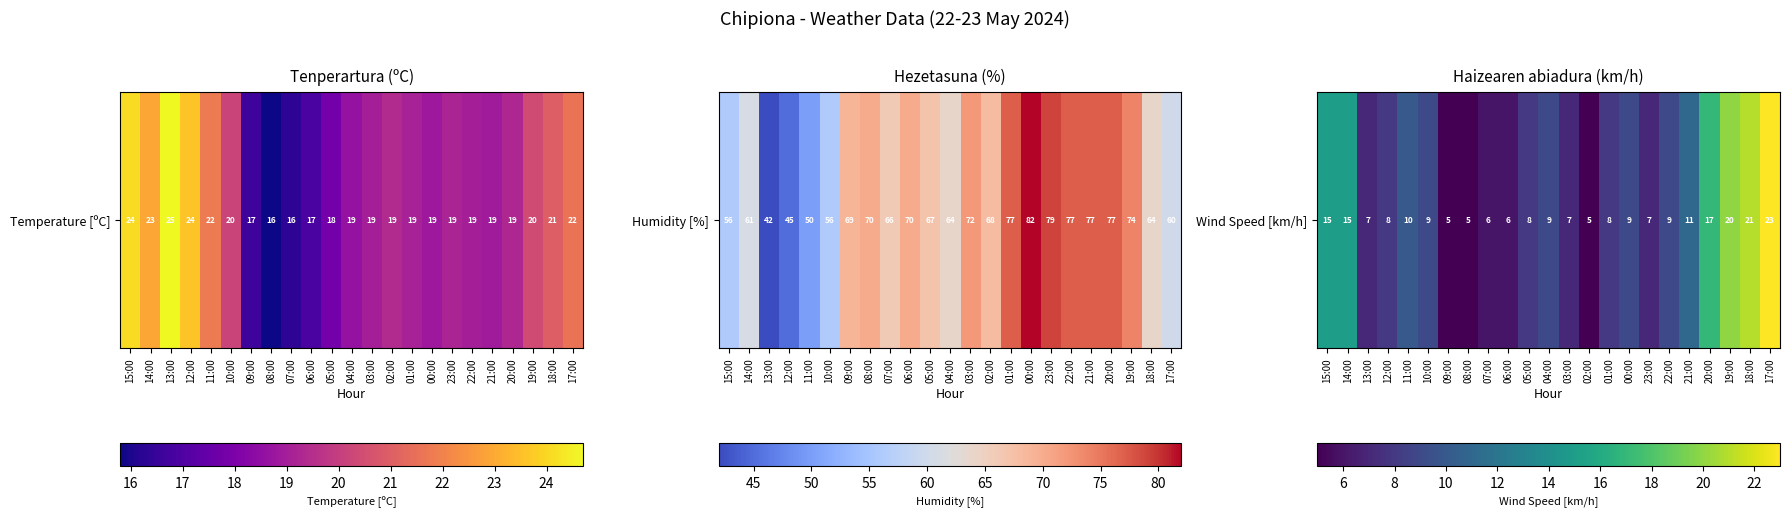

Between 03:00 and 23:00, which is larger?

03:00